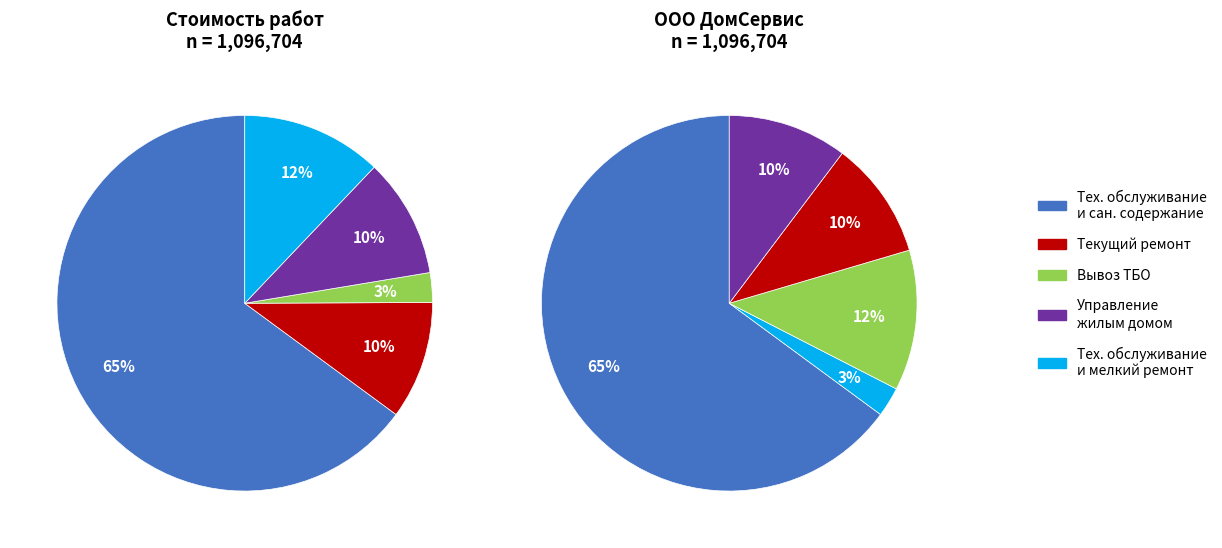

What percentage is the Текущий ремонт slice, to the nearest percent?

10%